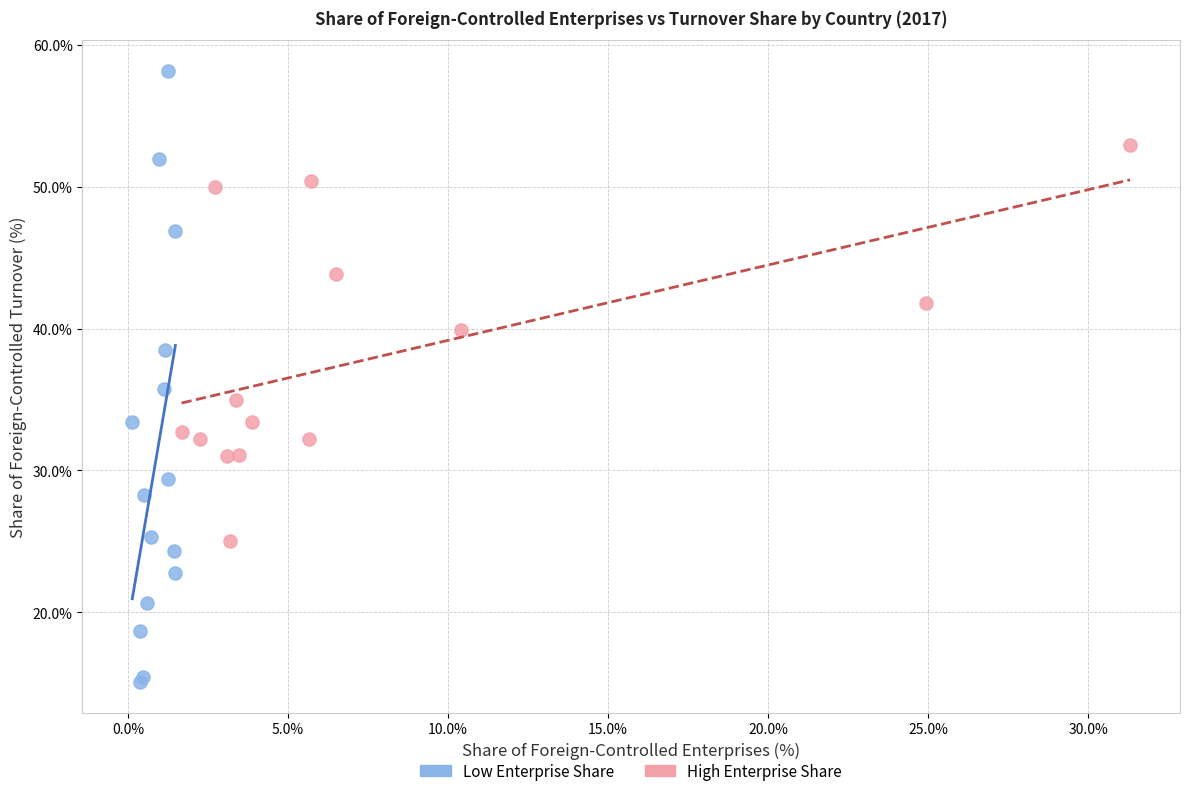

Which series contains the lowest Y value?

Low Enterprise Share